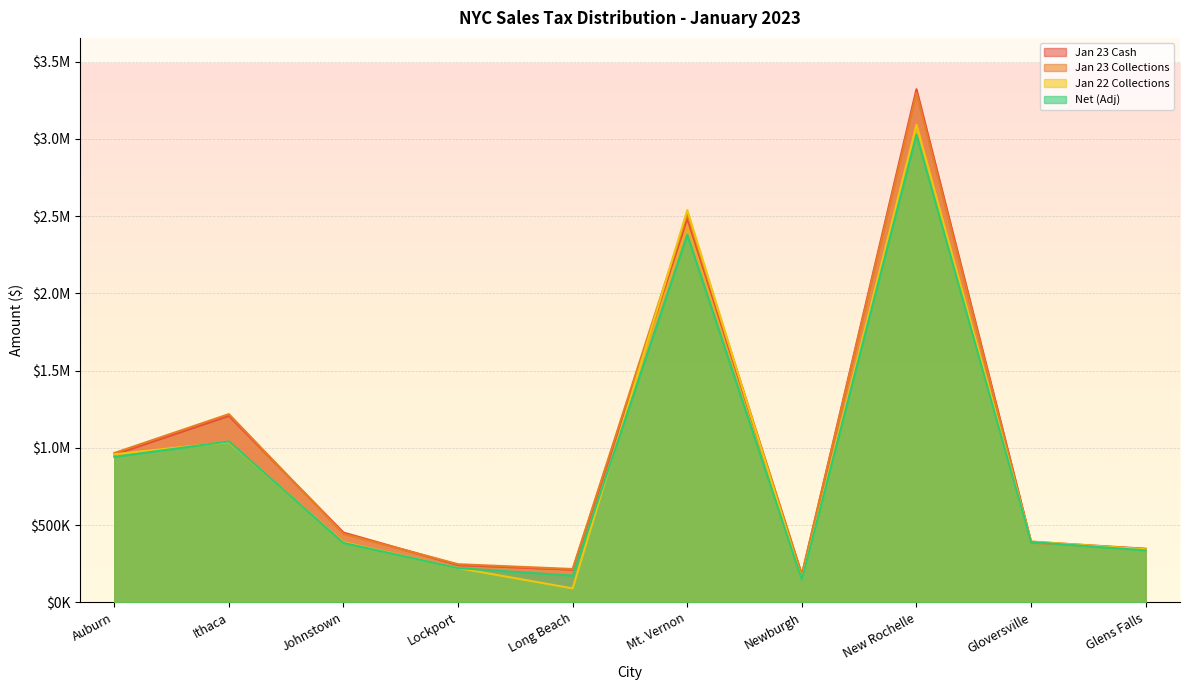

Rank the series by their maximum value, from lowest to highest.

Net (Adj), Jan 22 Collections, Jan 23 Collections, Jan 23 Cash